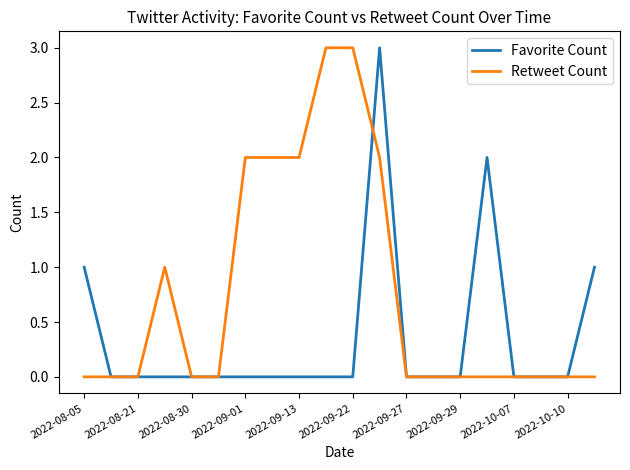

What is the maximum value for Retweet Count?

3